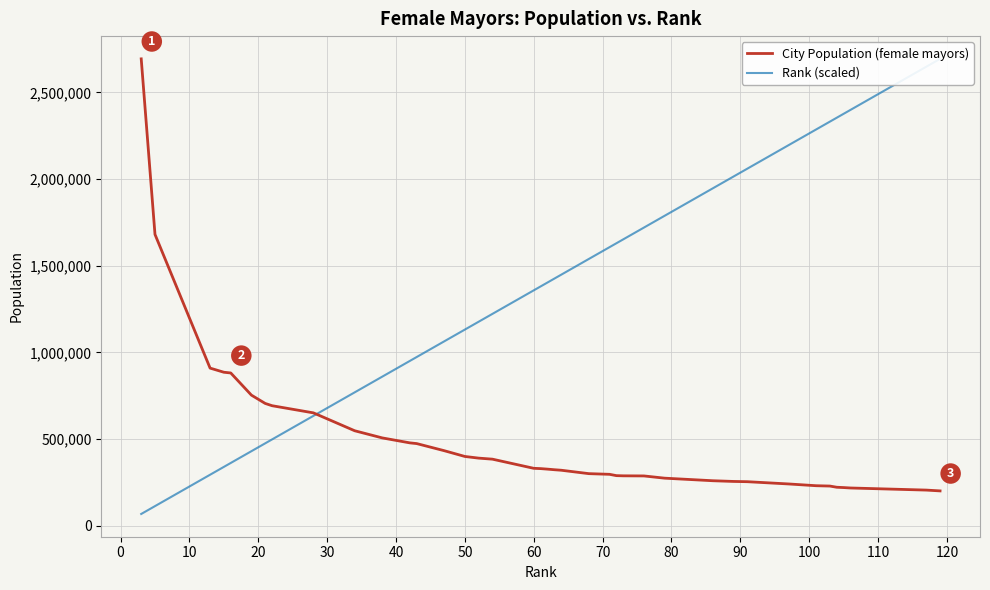

What is the highest value of the City Population (female mayors) series?

2693976